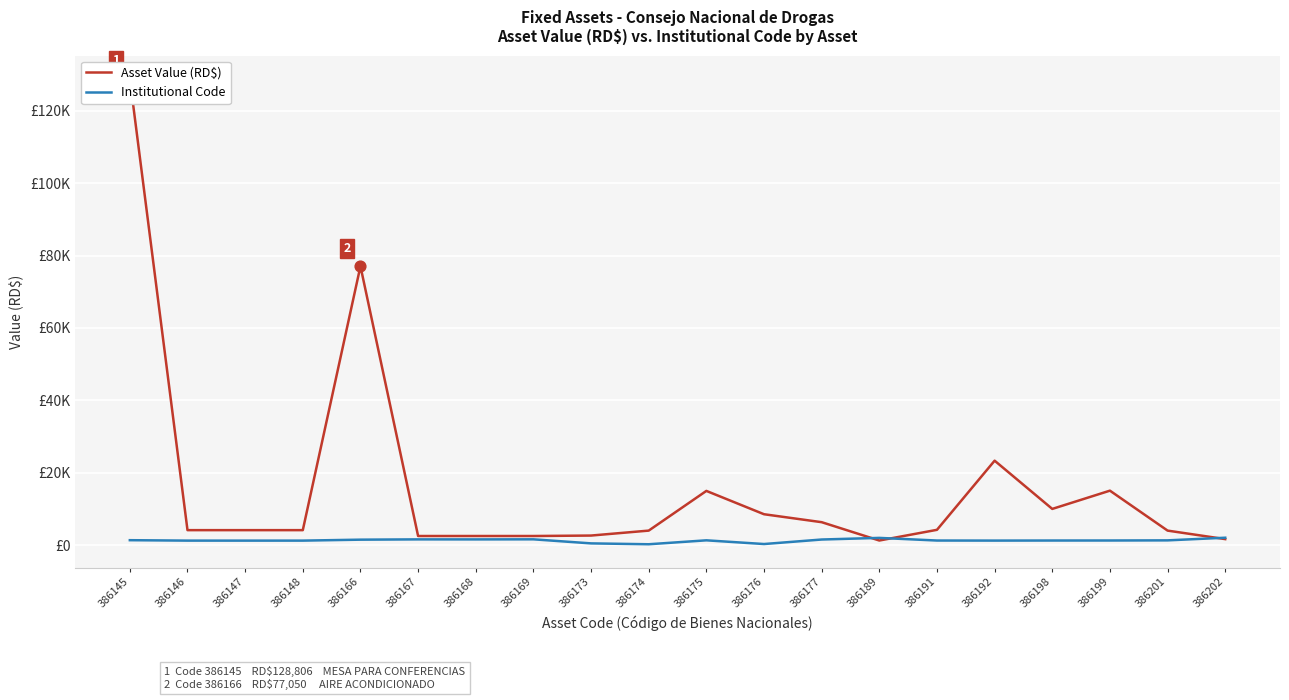

Is the value of Asset Value (RD$) at 386145 greater than the value of Institutional Code at 386148?

Yes